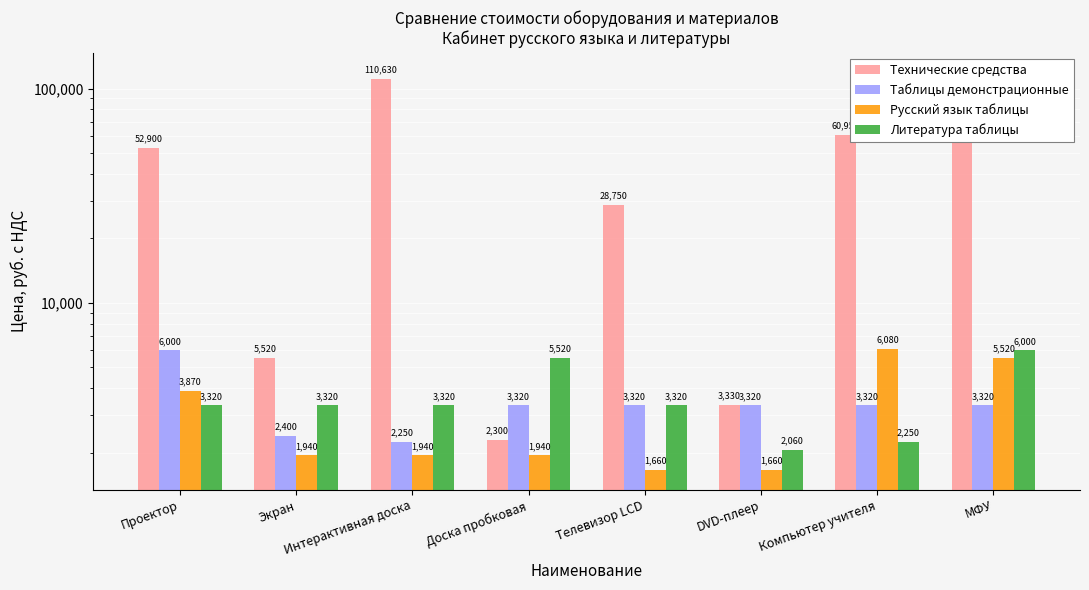

The Технические средства series shows 119000 at МФУ. True or false?

True